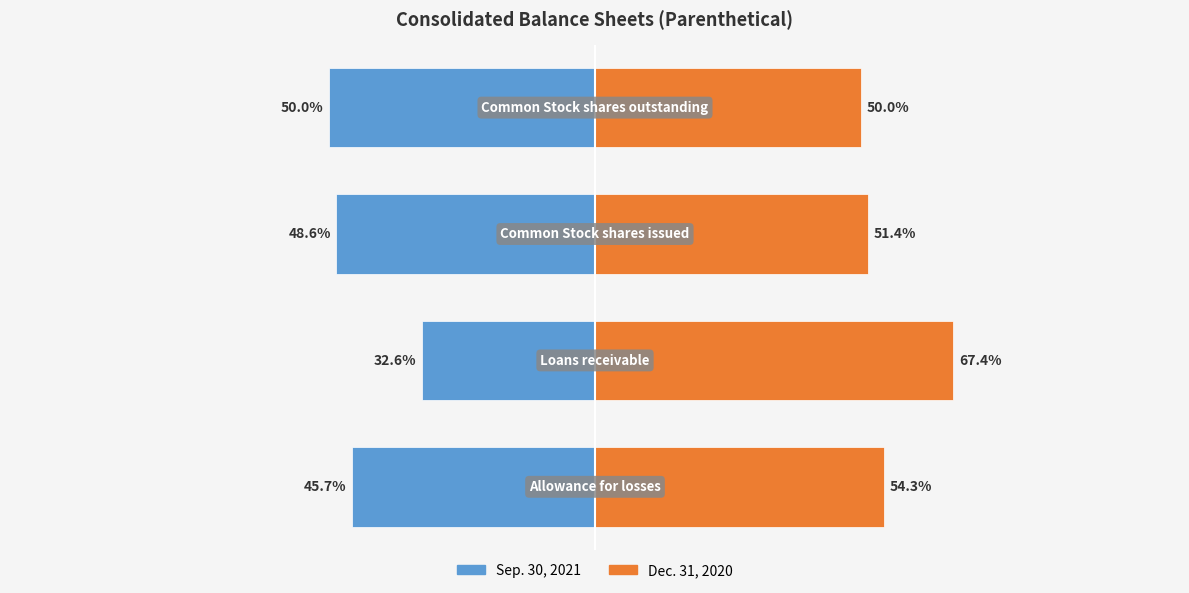

What is the difference between the Dec. 31, 2020 values at 1 and 0?

13.1